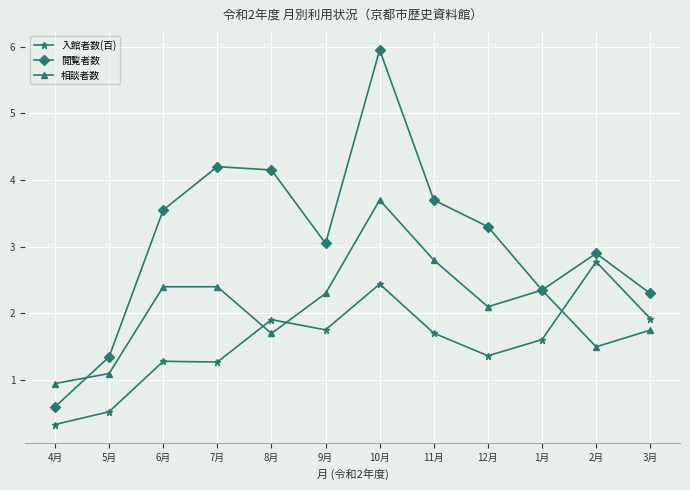

What is the label of the 3rd point from the left?

6月